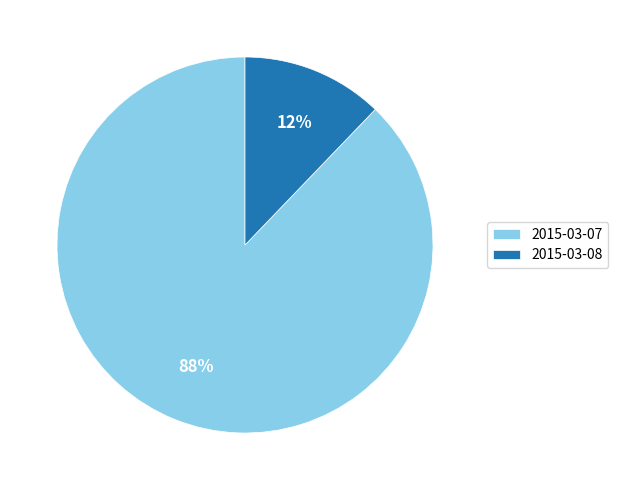

Is there a majority slice in this chart?

Yes